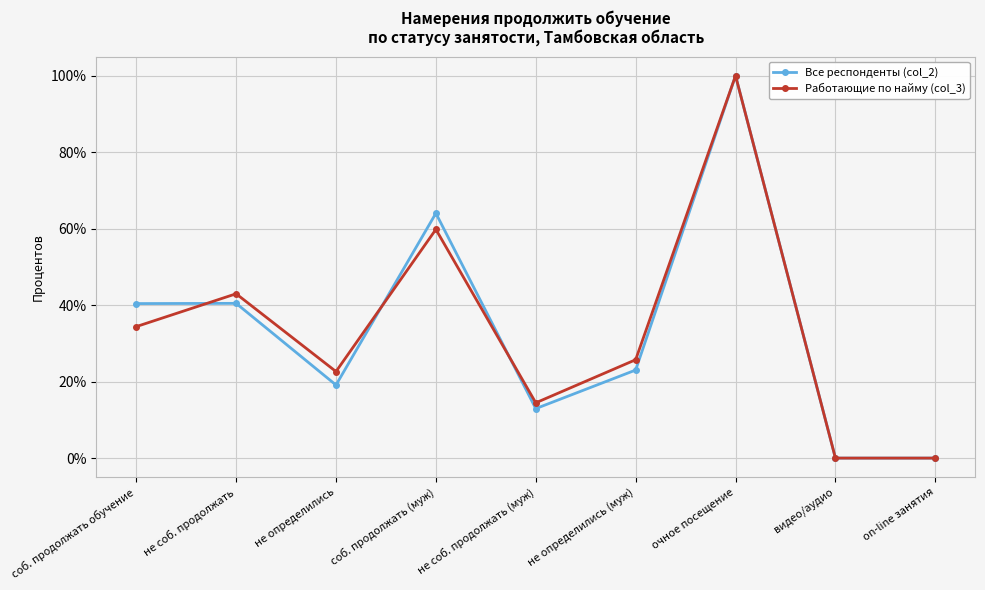

True or false: Все респонденты (col_2) and Работающие по найму (col_3) intersect in this chart.

True